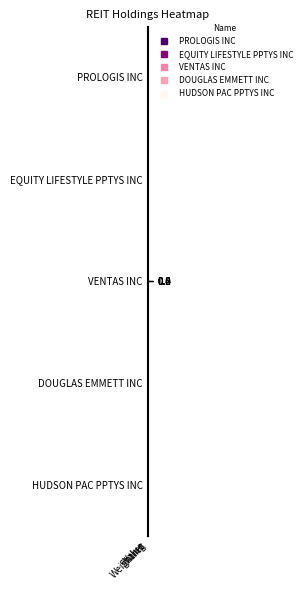

At which category does the chart reach its minimum across all series?

Value